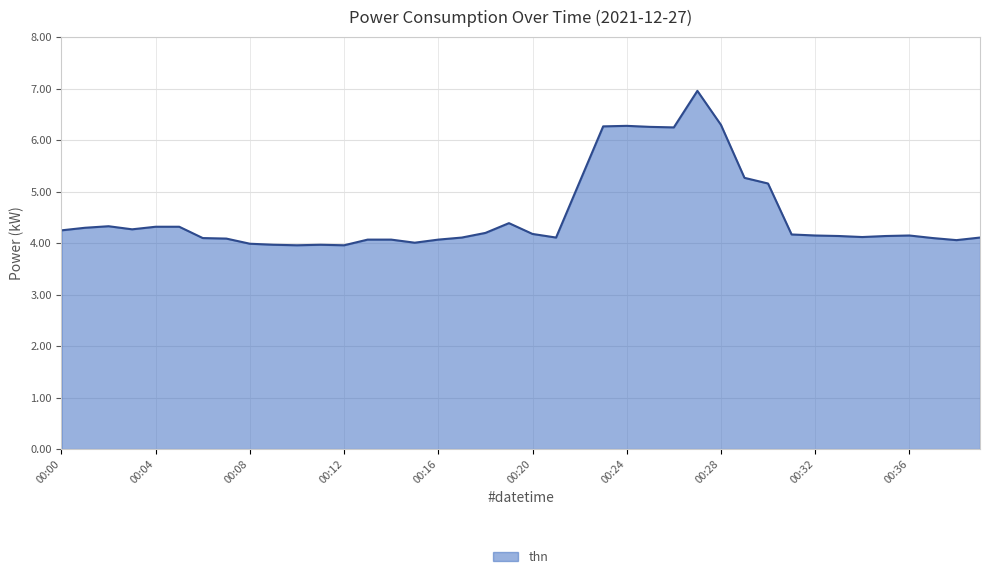

What is the difference between the maximum and minimum values?

3.0